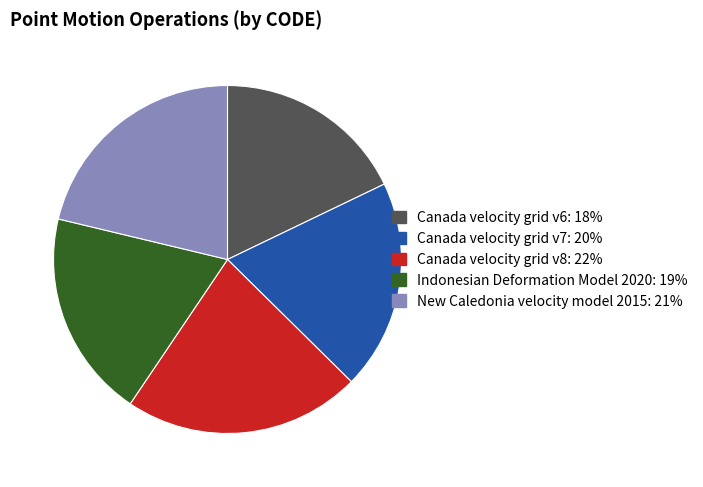

How many slices are in this pie chart?

5